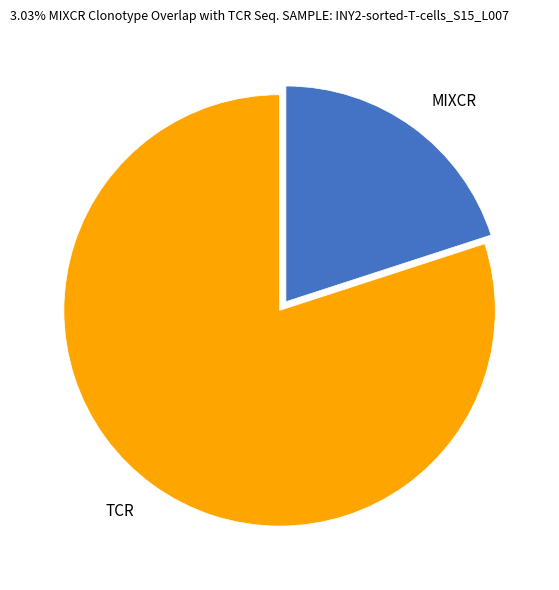

The TCR slice represents 80% of the pie. True or false?

True